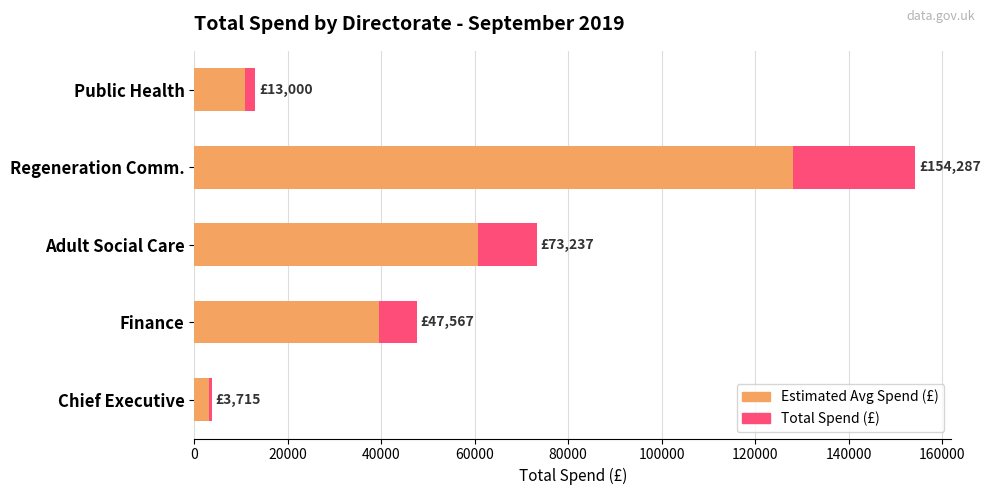

What is the sum of all Estimated Avg Spend (£) values?

242198.8